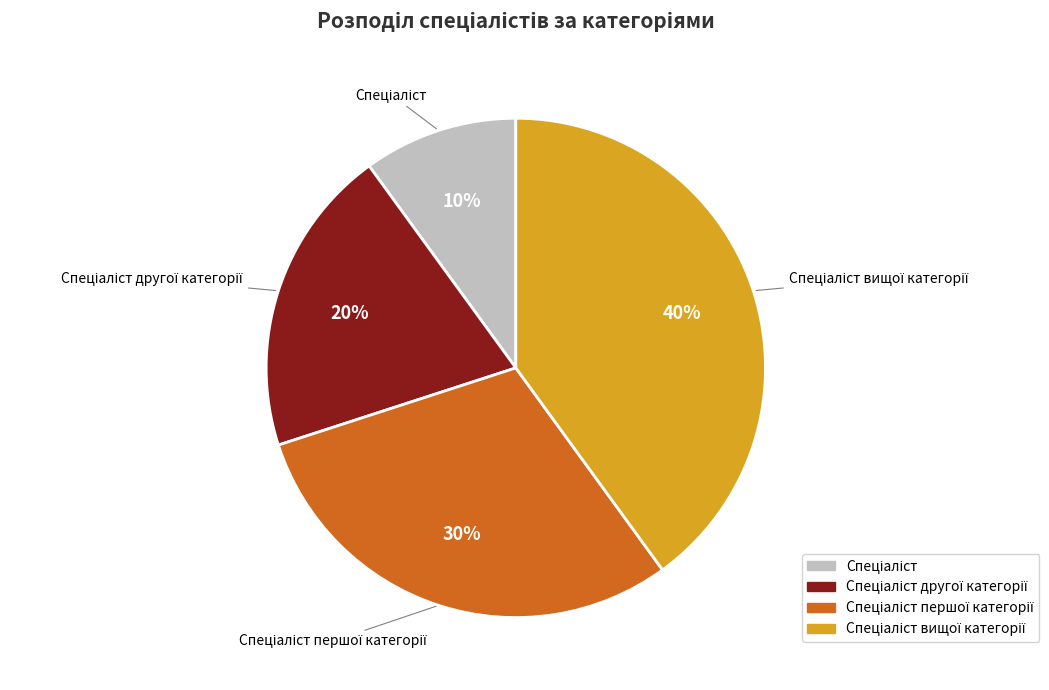

To the nearest percent, what is the difference between the largest and smallest slice percentages?

30%